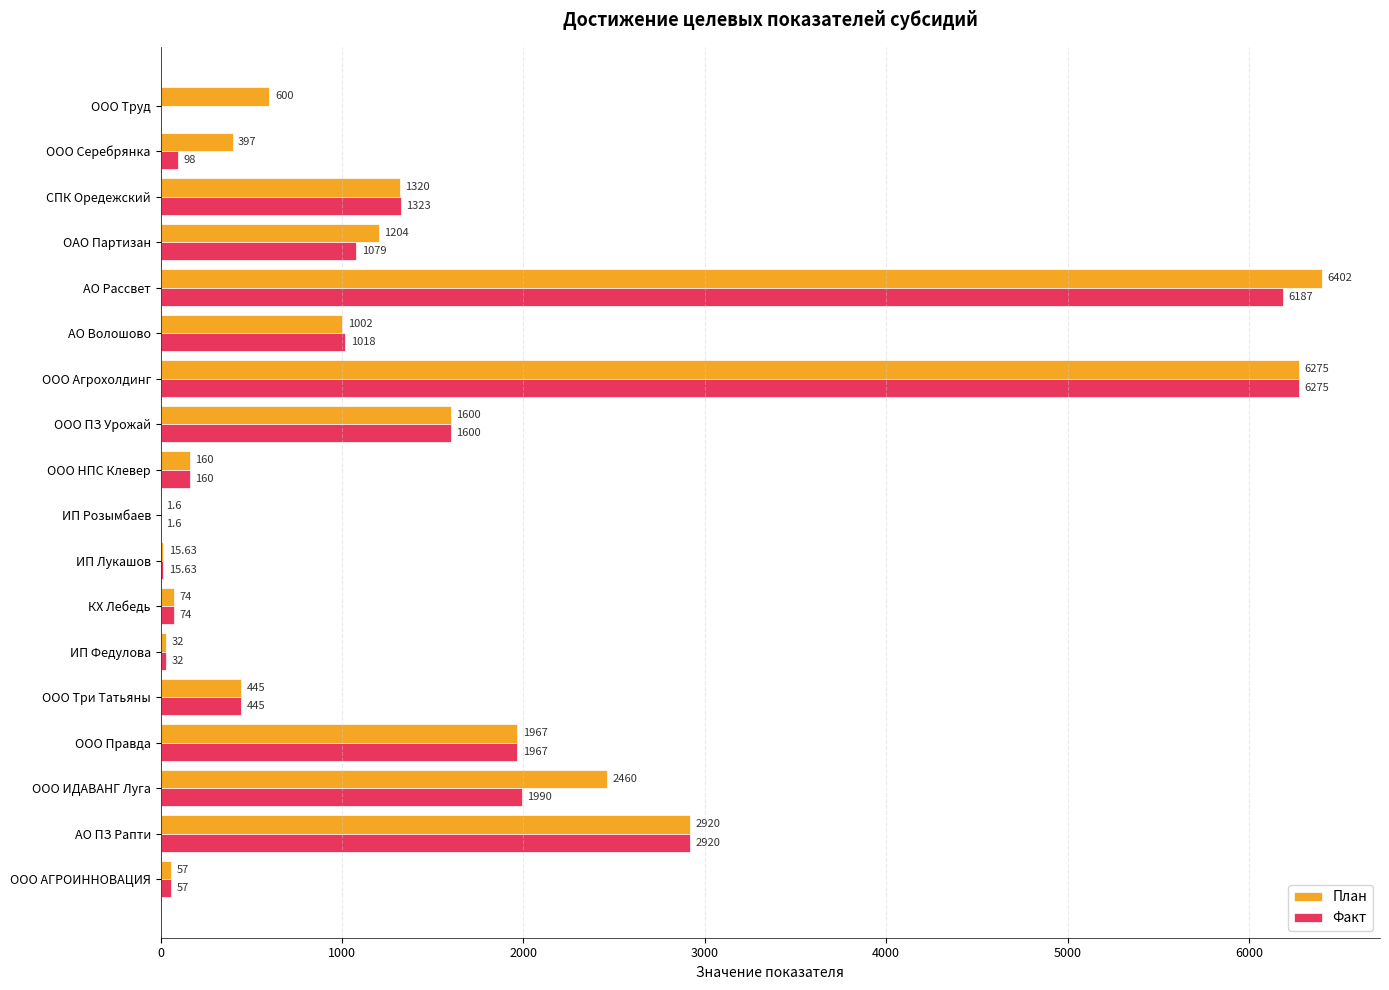

Which series has the largest total across all categories?

План